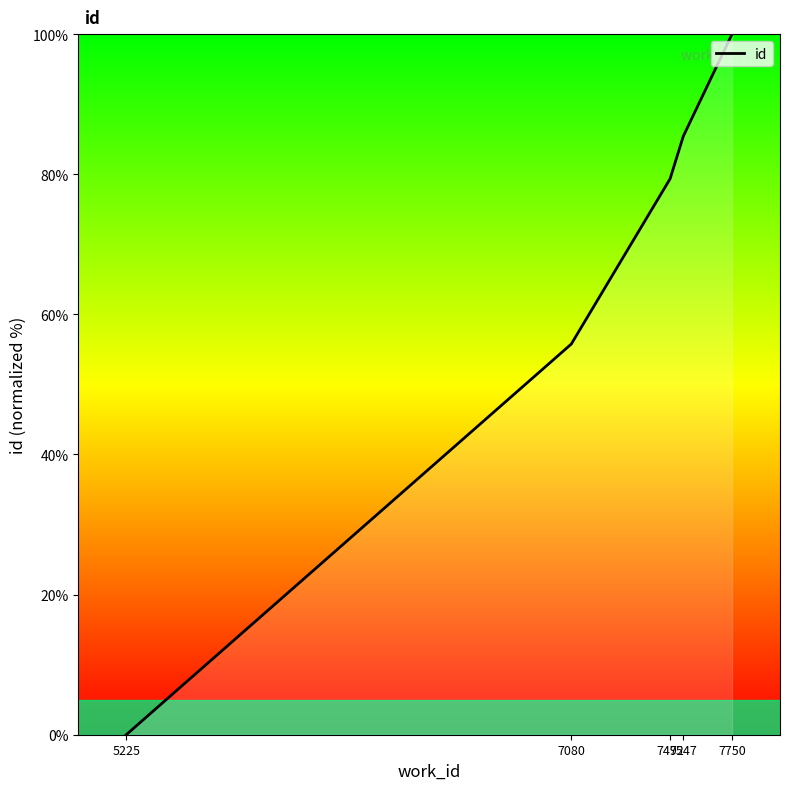

What is the maximum value shown in the chart?

100.0